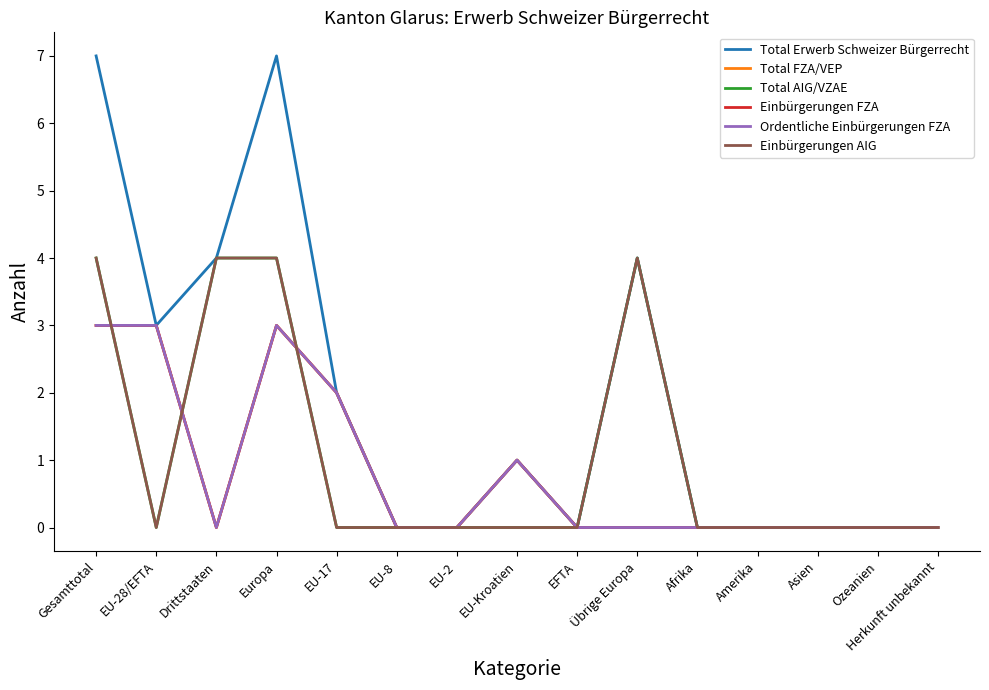

At which label does Ordentliche Einbürgerungen FZA reach its peak?

Gesamttotal